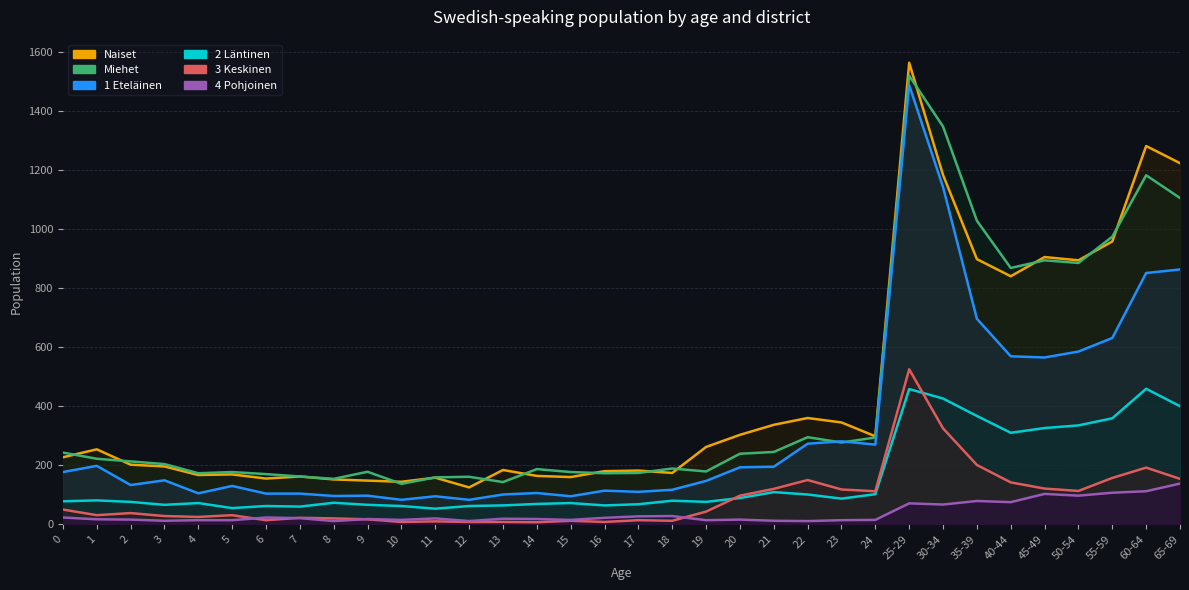

What is the spread (max minus min) of values at 20?

287